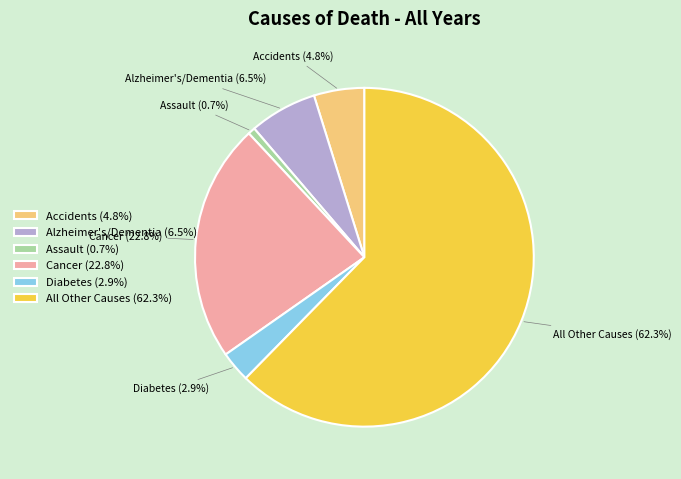

Combined, what portion of the pie is All Other Causes and Cancer?

85.1%